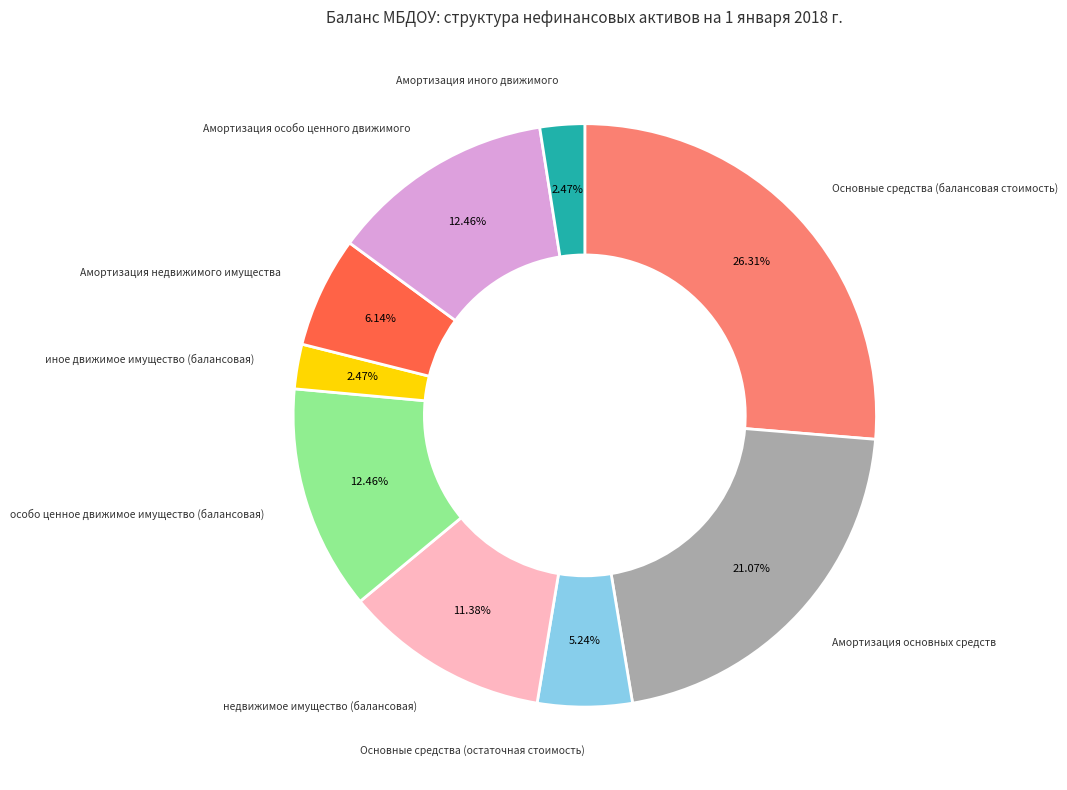

Do иное движимое имущество (балансовая) and Амортизация иного движимого together represent more than half of the pie?

No